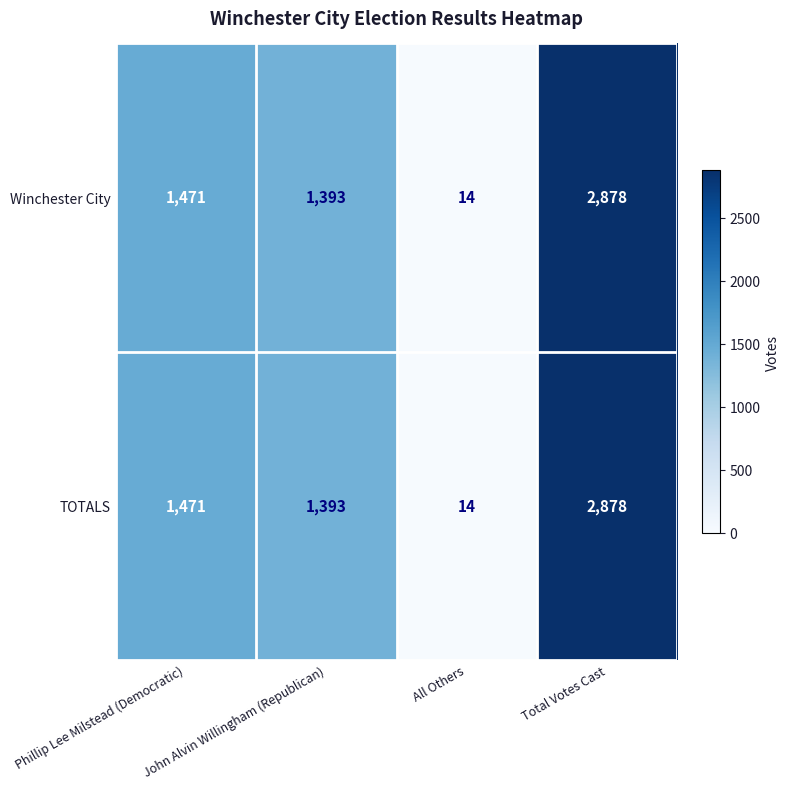

Is it true that TOTALS equals 14 at All Others?

True